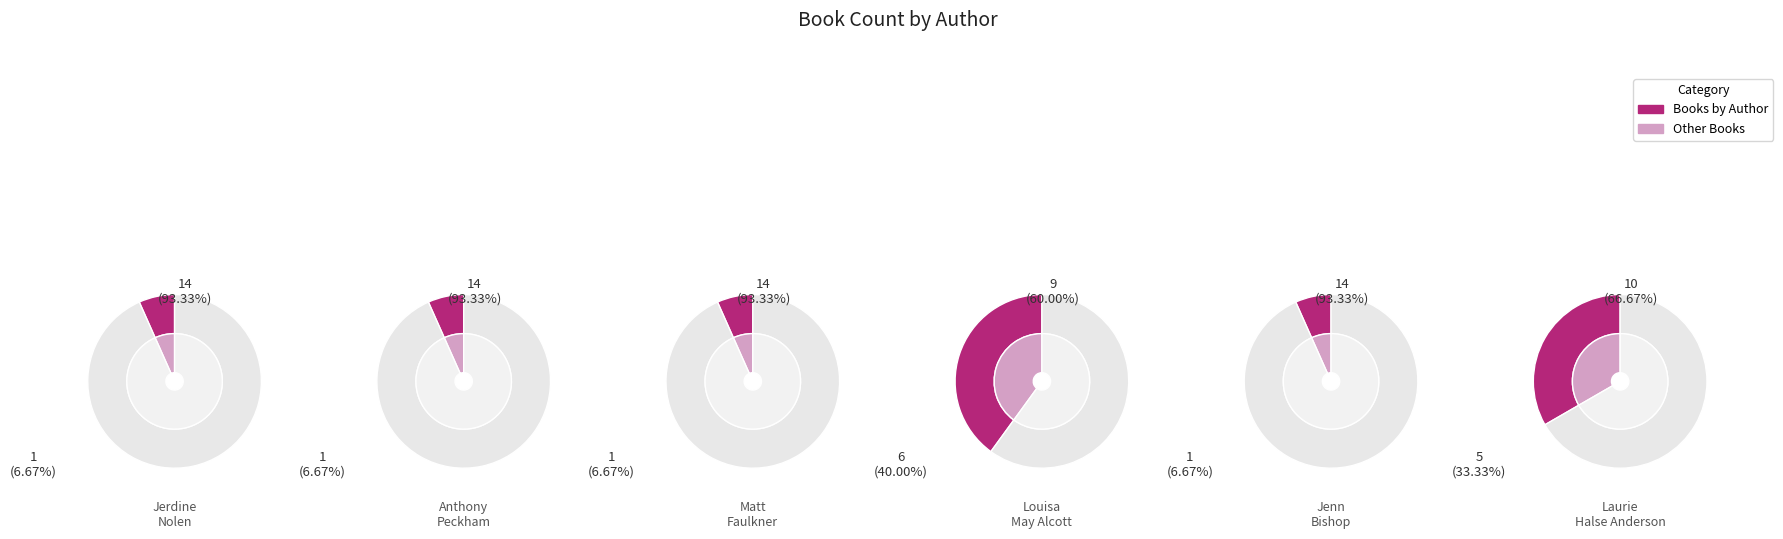

Does Jenn Bishop represent more than half of the total?

No